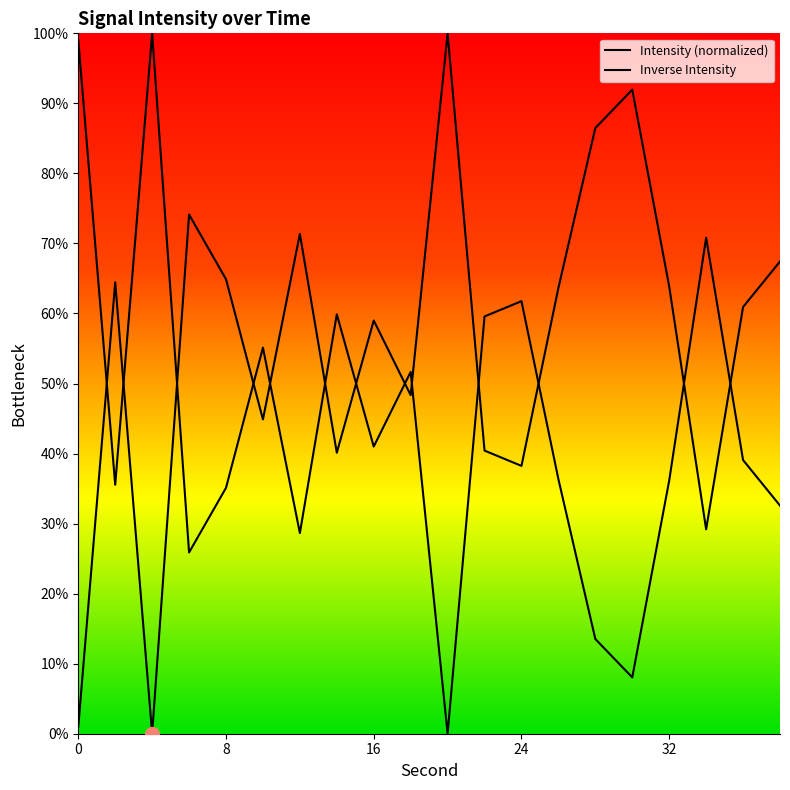

Is it true that the value at 24 is 12.1?

False